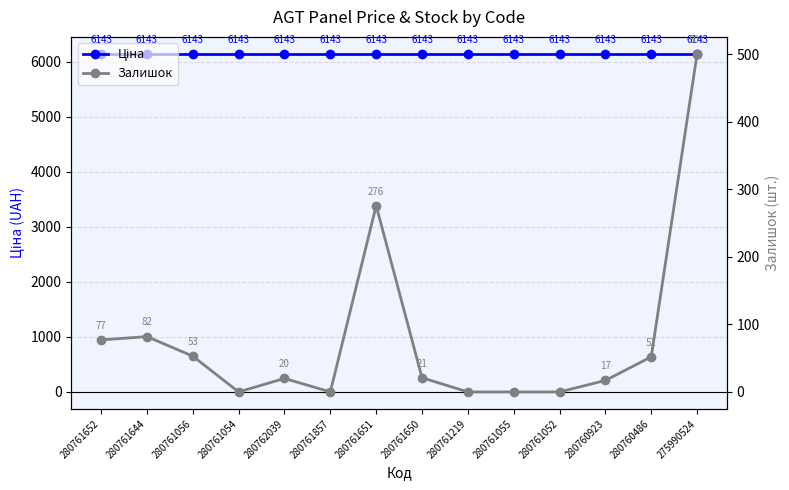

How many interior local peaks does the Залишок series have?

3